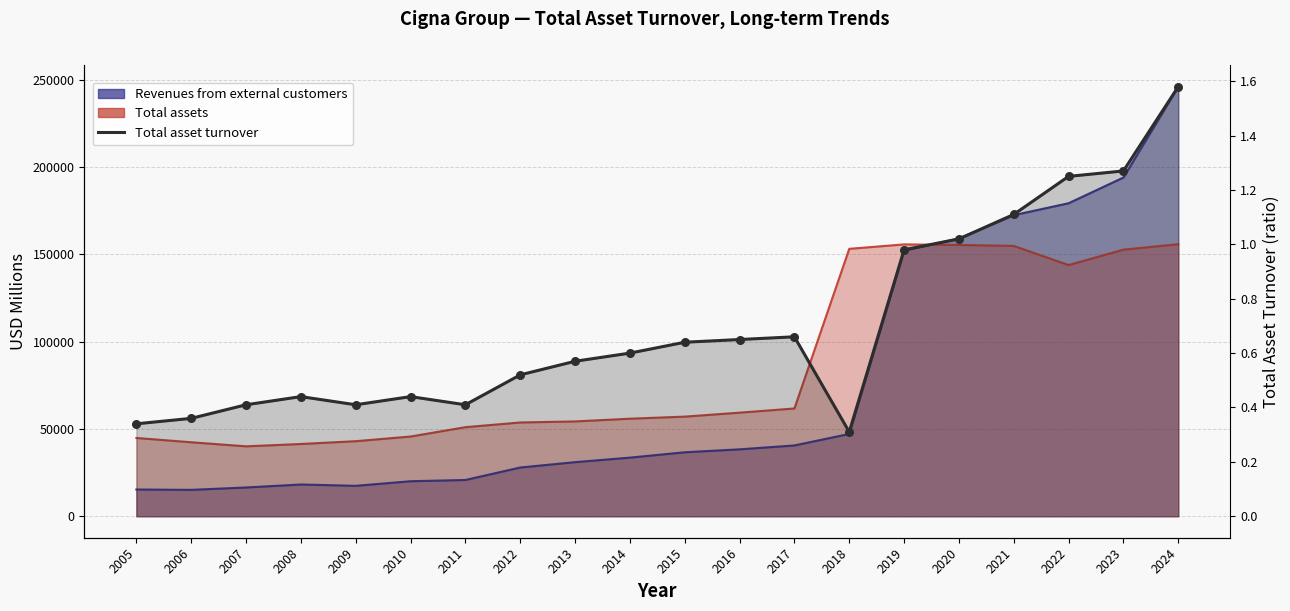

Which has a higher value, 2005 or 2007?

2007